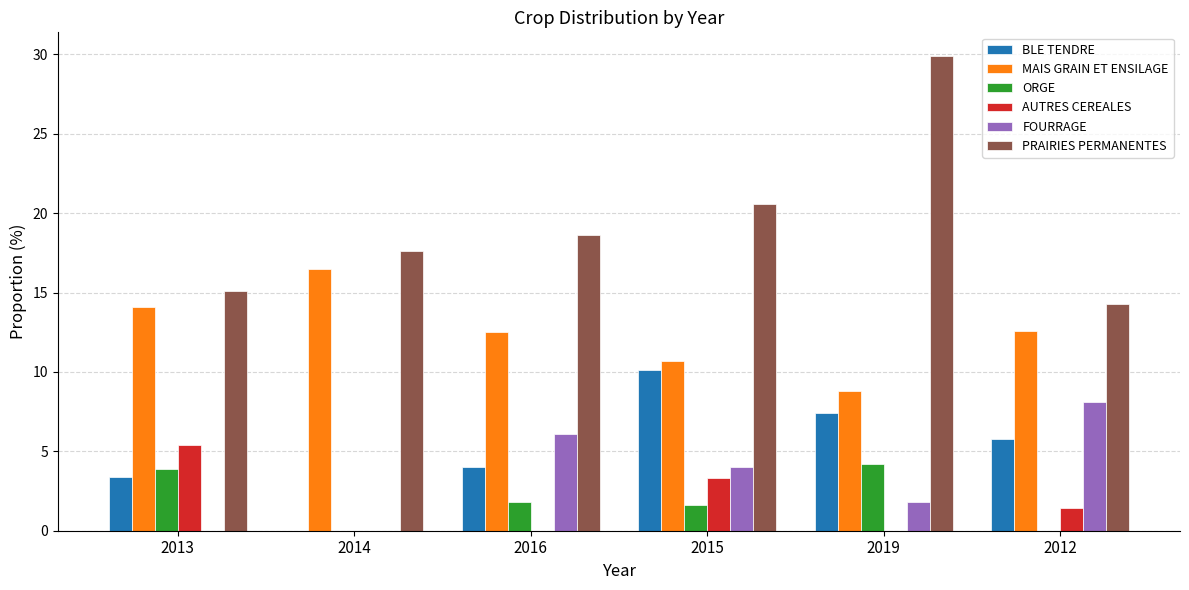

Where does the PRAIRIES PERMANENTES series first go above 18?

2016